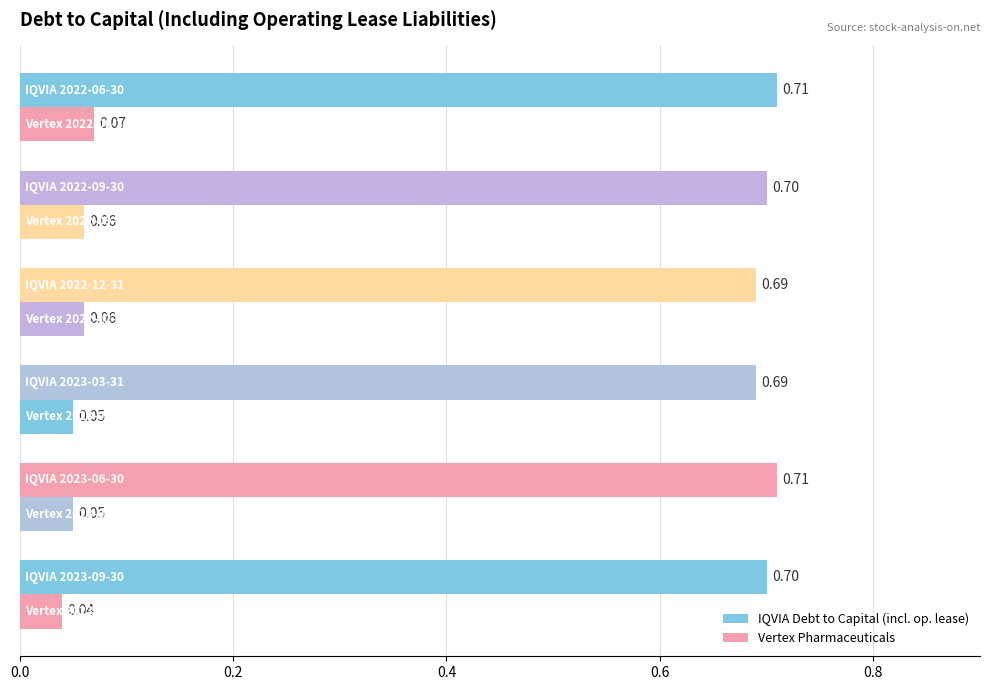

How many data points does each series have?

6